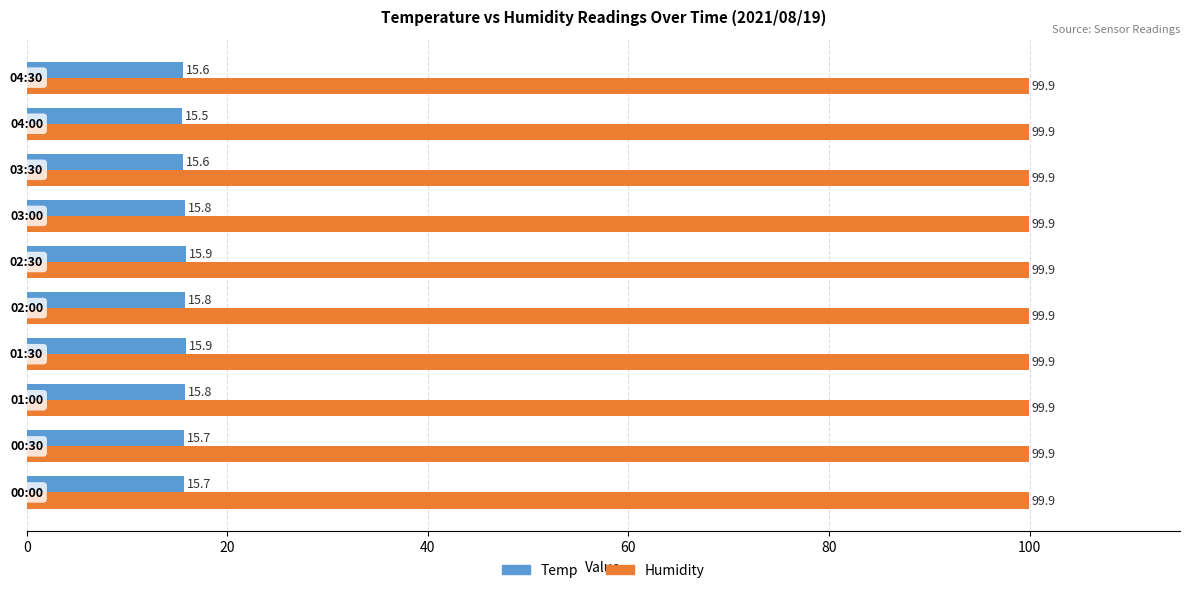

Which series has the largest range (max minus min)?

Temp